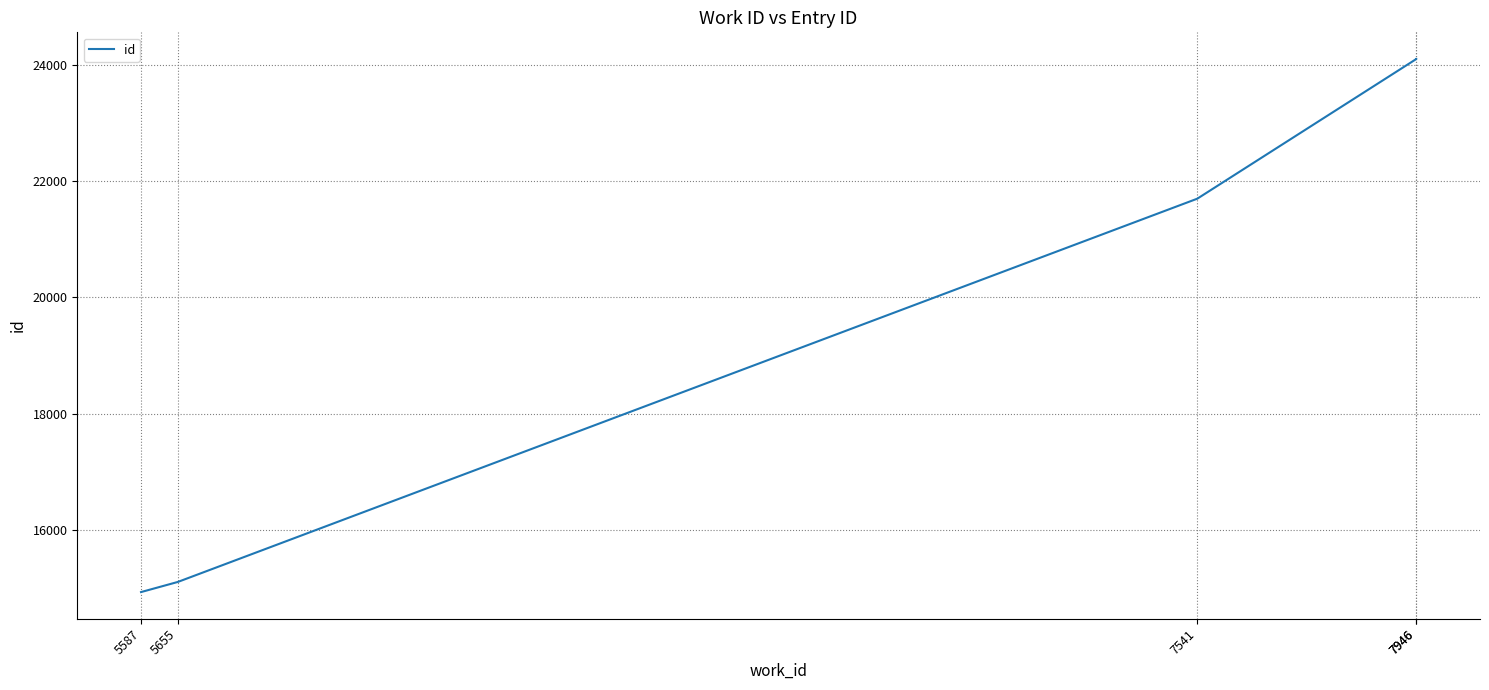

Which category has the highest value across all series?

7946